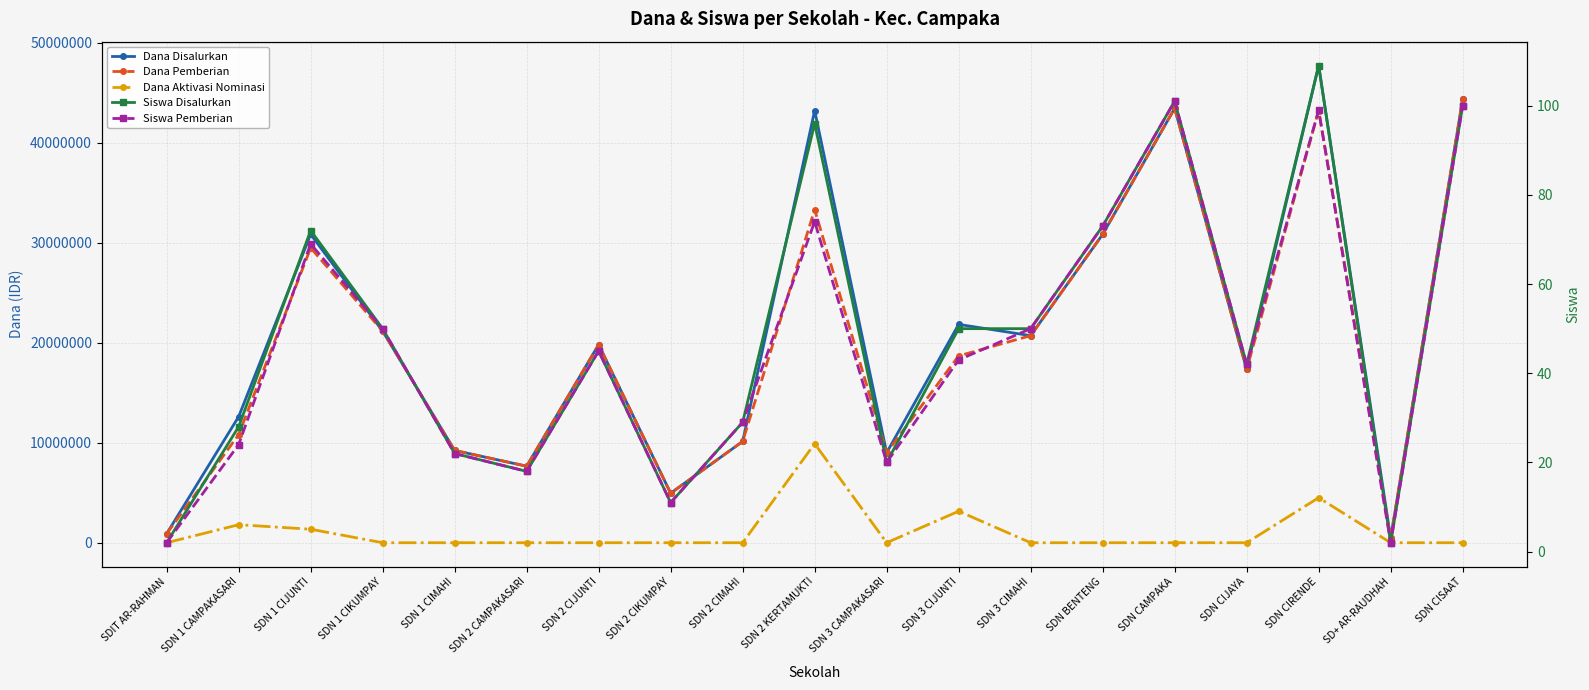

The Dana Disalurkan series shows 17325000 at SDN CIJAYA. True or false?

True